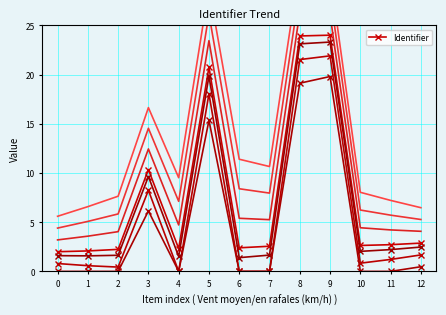

What is the ratio of the value at 2 to the value at 12?

0.8